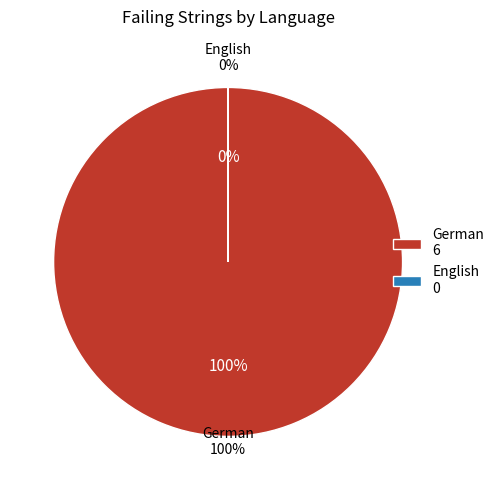

What is the change in value from German to English?

-6